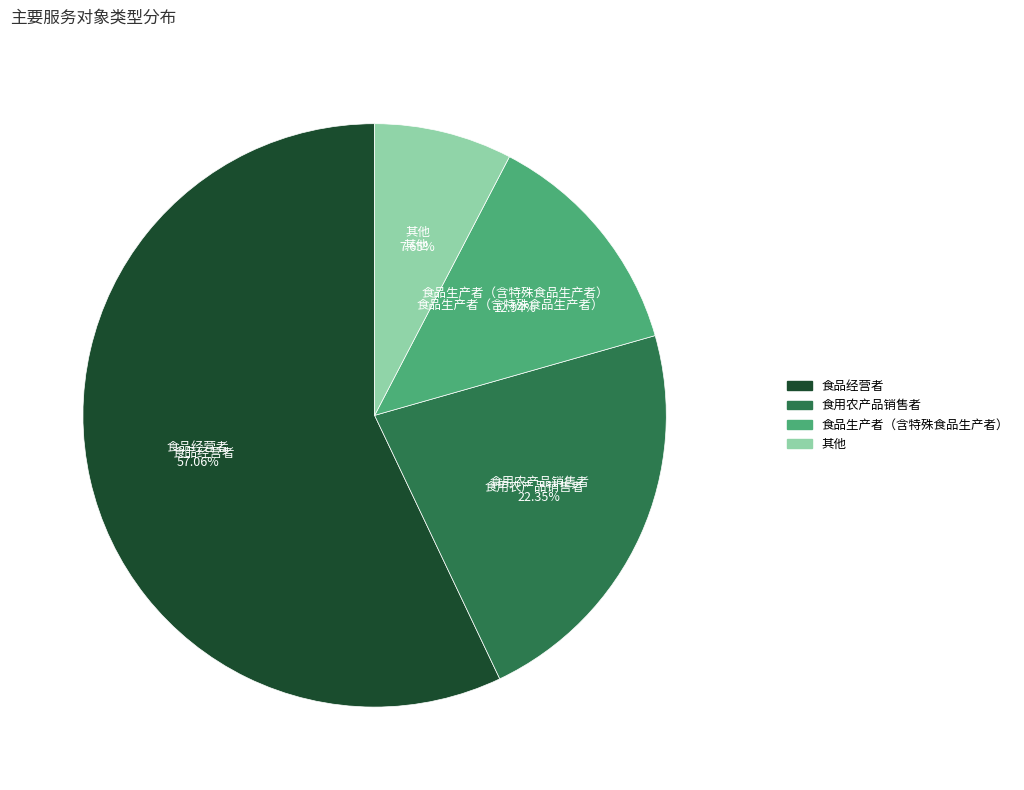

To the nearest percent, what portion does 食用农产品销售者 represent?

22%